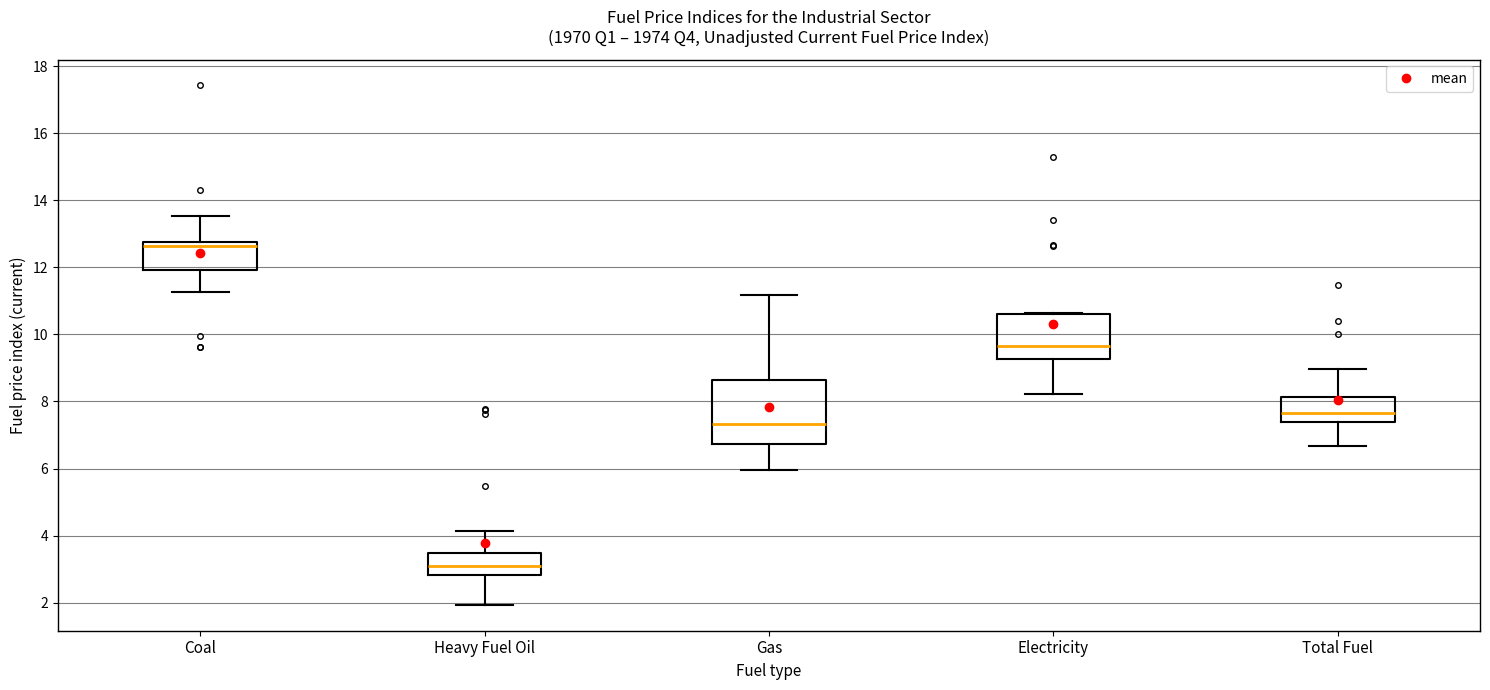

Reading left to right, transcribe this box plot: for each box, give where its median line is, the range the box spans, and where its two whiskers end, as read against the y-axis. The values are not printed on the chart, so give them approximately, as read against the axis.

Coal: median 12.6, box 12.0 to 12.8, whiskers 11.2 to 13.6
Heavy Fuel Oil: median 3.2, box 2.8 to 3.4, whiskers 2.0 to 4.2
Gas: median 7.4, box 6.8 to 8.6, whiskers 6.0 to 11.2
Electricity: median 9.6, box 9.2 to 10.6, whiskers 8.2 to 10.6
Total Fuel: median 7.6, box 7.4 to 8.2, whiskers 6.6 to 9.0